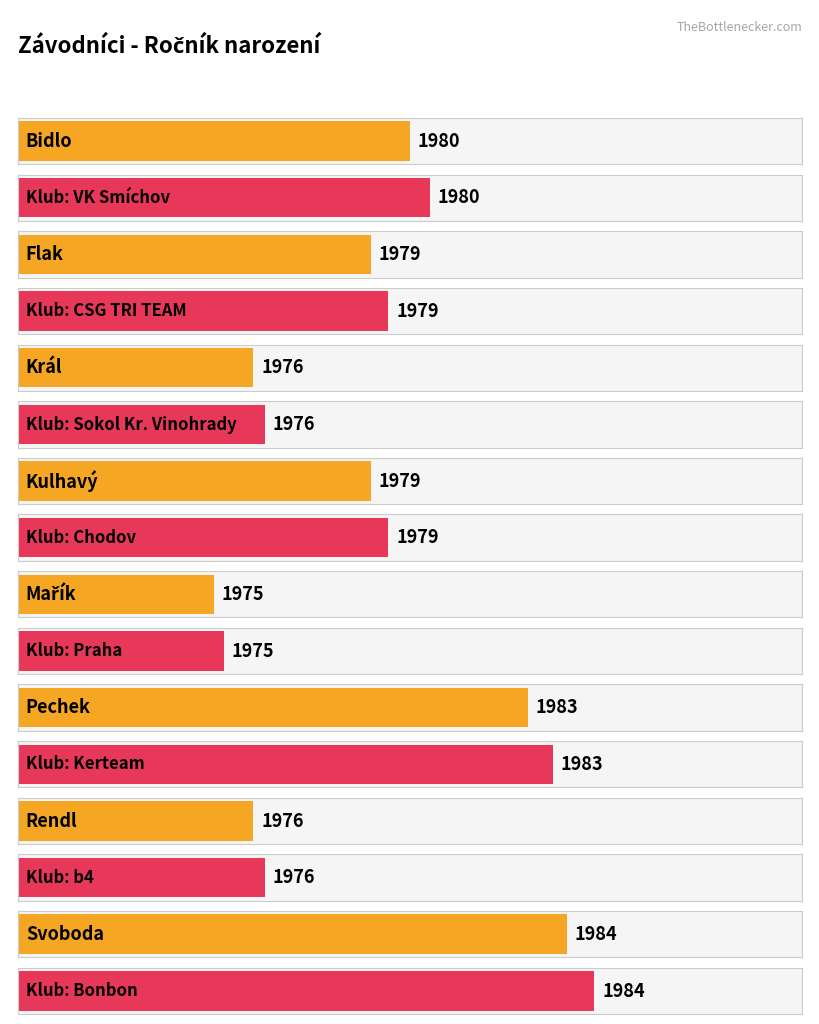

At which label does the data first exceed 1979?

Bidlo